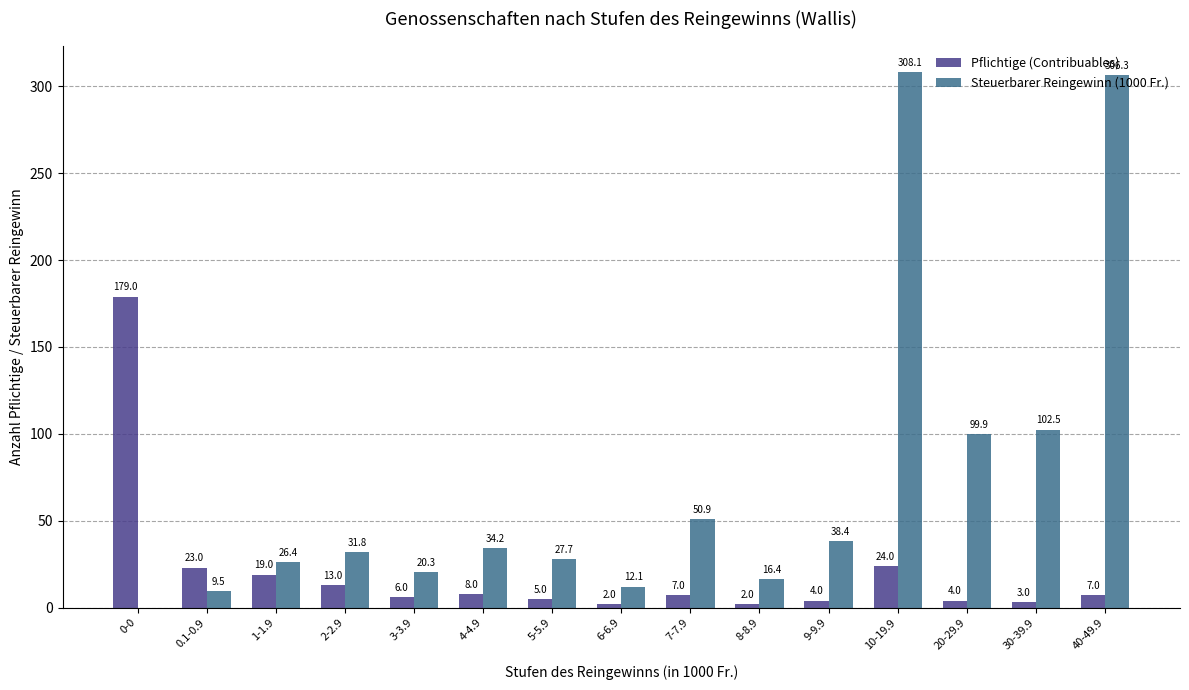

What is the sum of all Steuerbarer Reingewinn (1000 Fr.) values?

1084.5